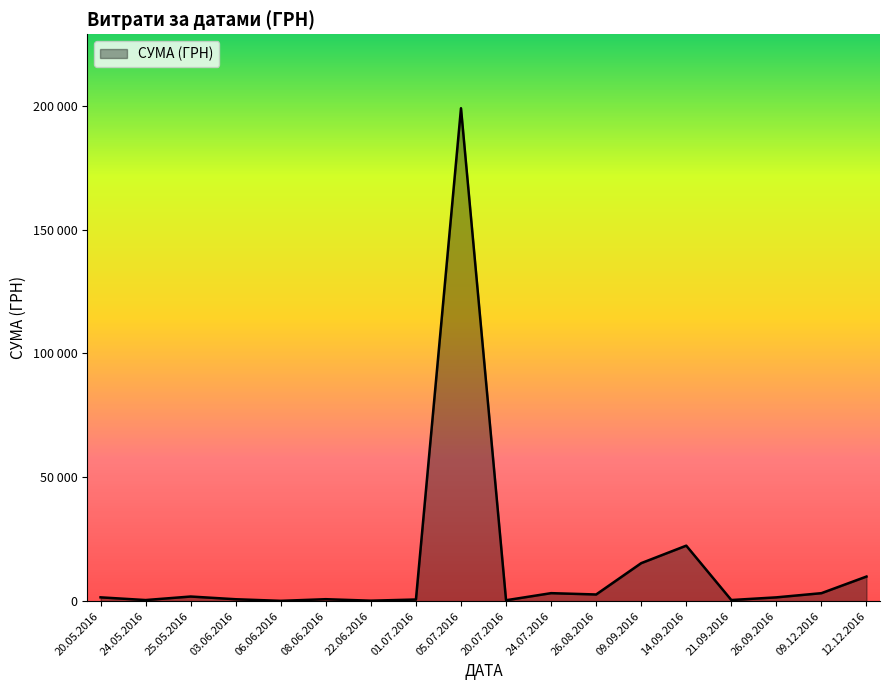

Does the chart have visible grid lines?

No